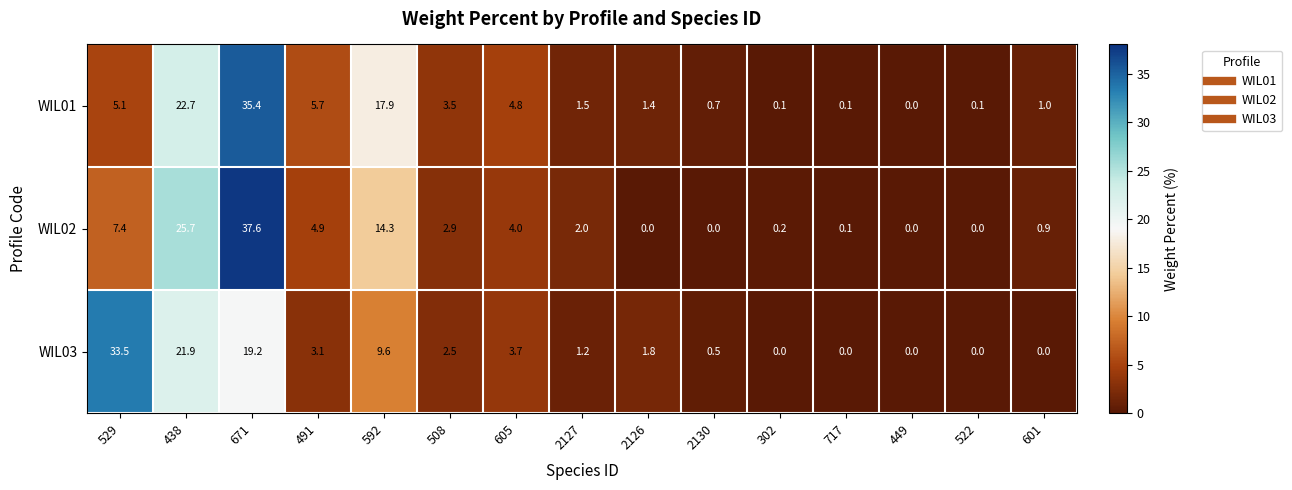

At which category is the sum across all series the highest?

671